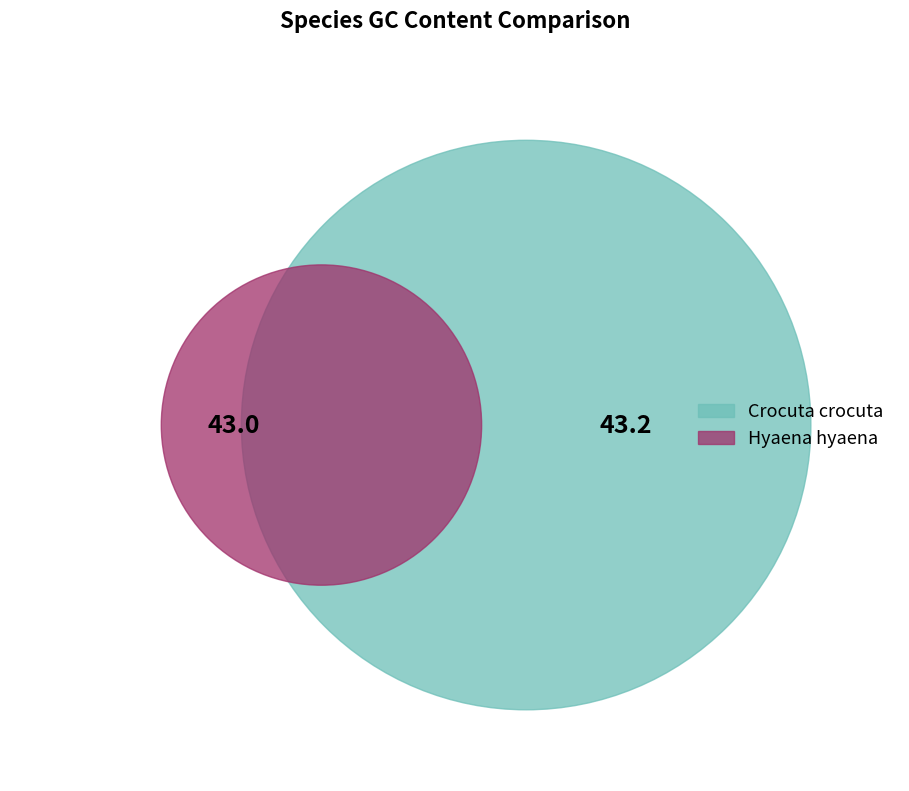

Between Hyaena hyaena and Crocuta crocuta, which is larger?

Crocuta crocuta